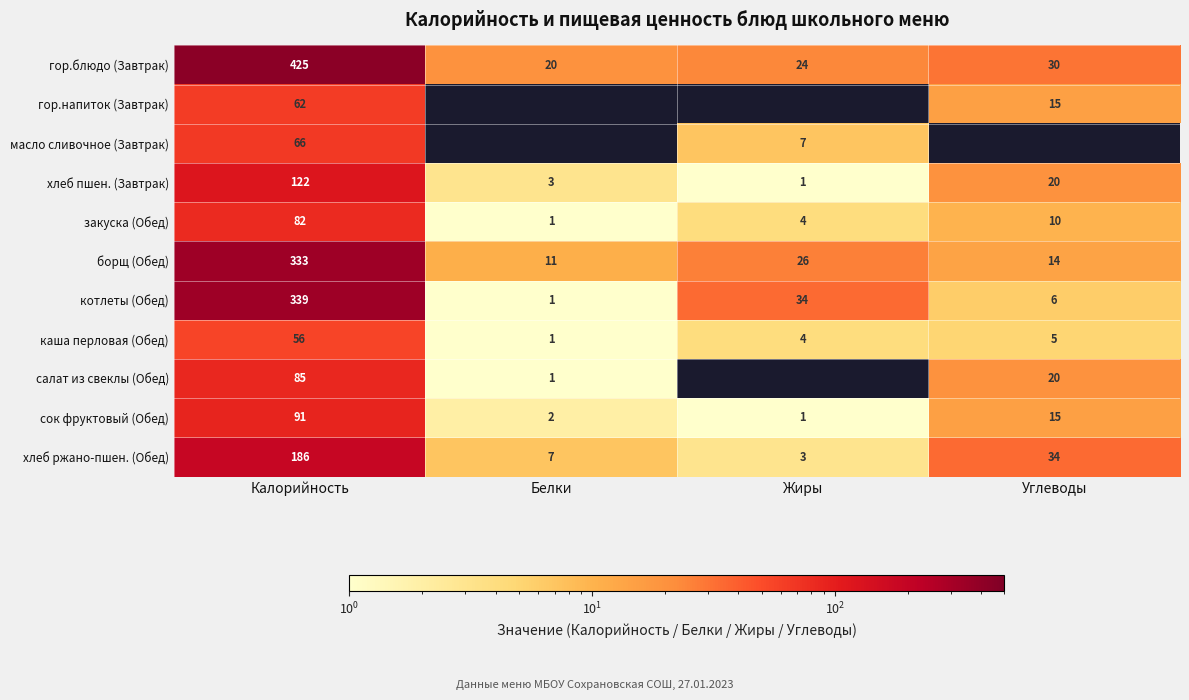

What is the sum of all борщ (Обед) values?

384